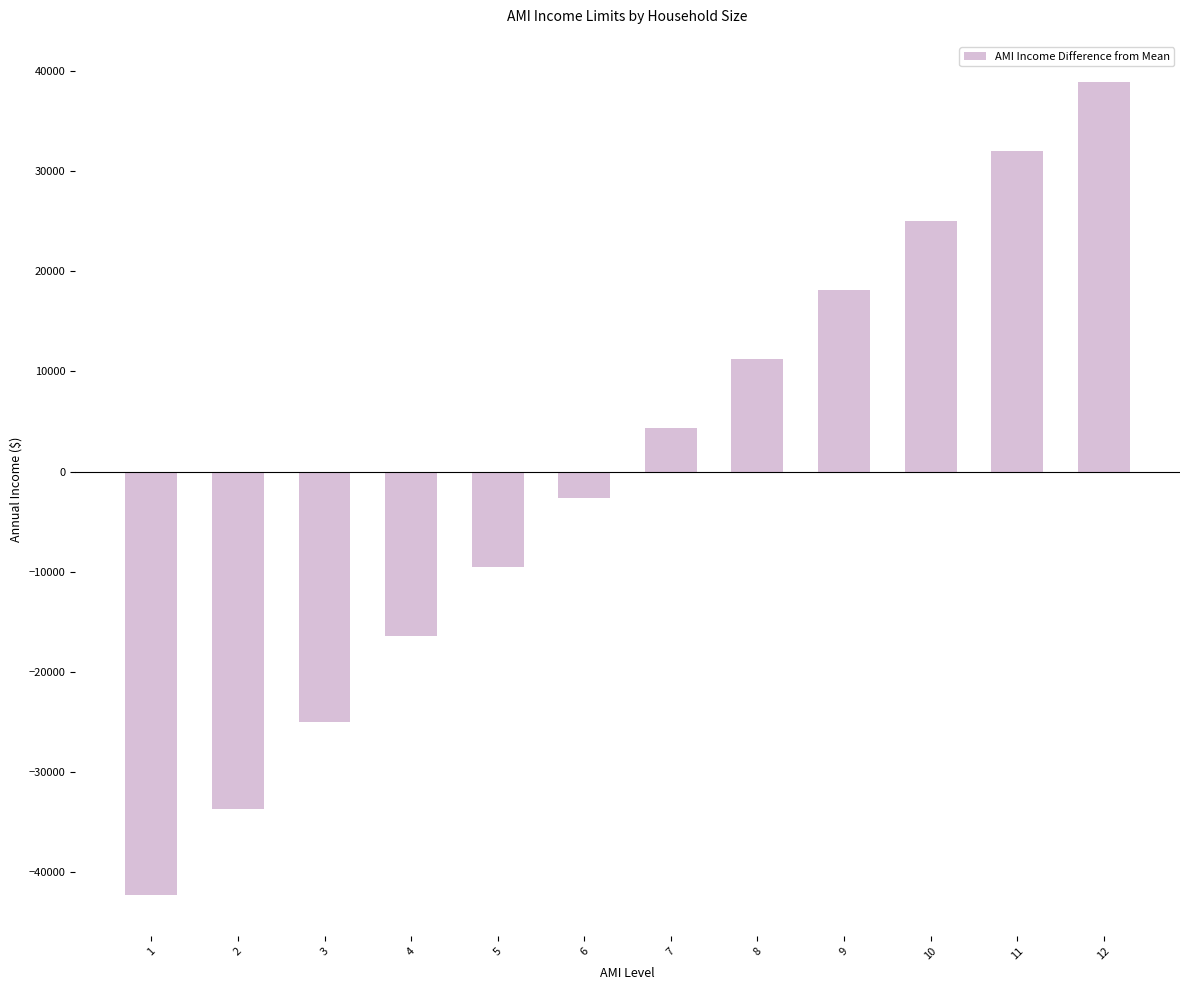

Reading left to right, transcribe all the data shown in this chart.

-42298.5	-33648.5	-25048.5	-16398.5	-9498.5	-2598.5	4301.5	11201.5	18151.5	25051.5	31951.5	38833.5